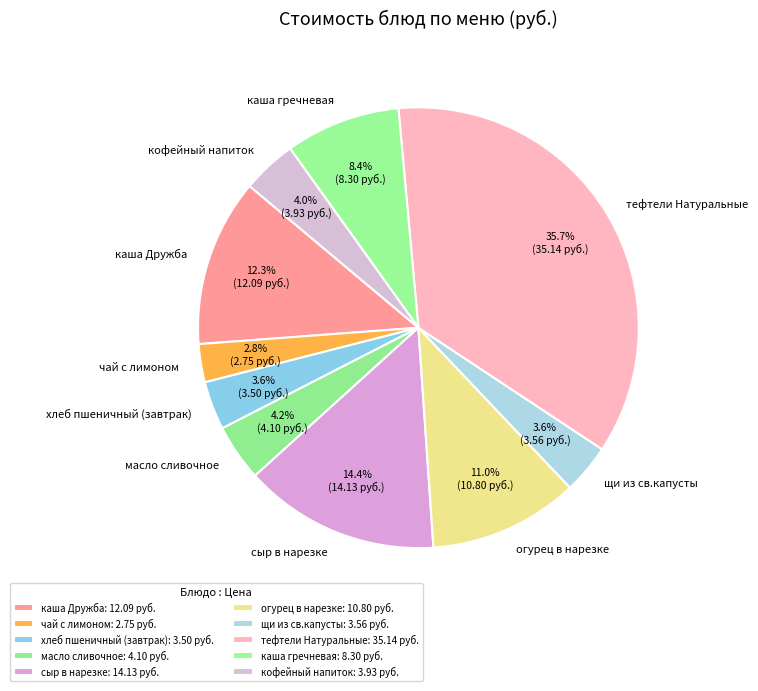

True or false: тефтели Натуральные accounts for 43% of the total.

False